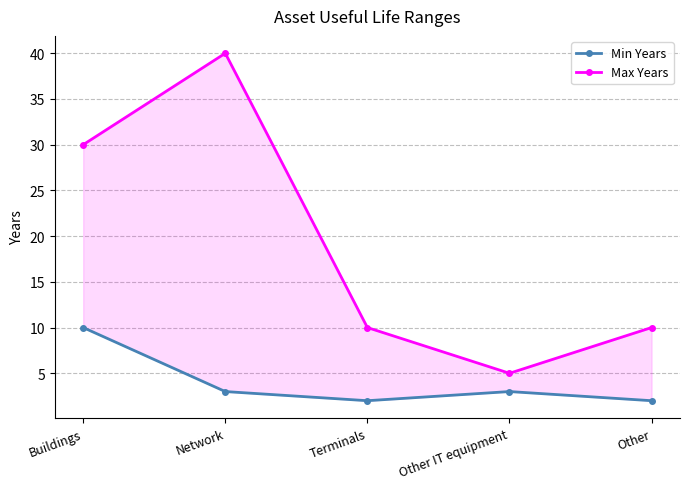

How many Max Years values are between 10 and 30?

3